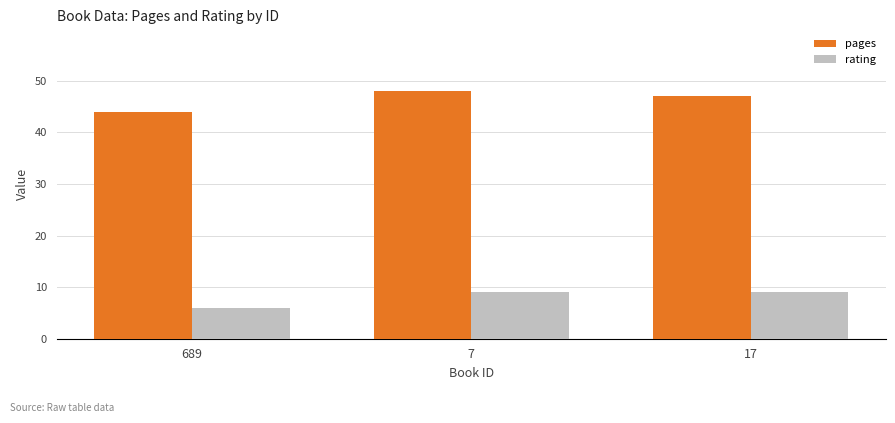

What is the total value across all series at 17?

56